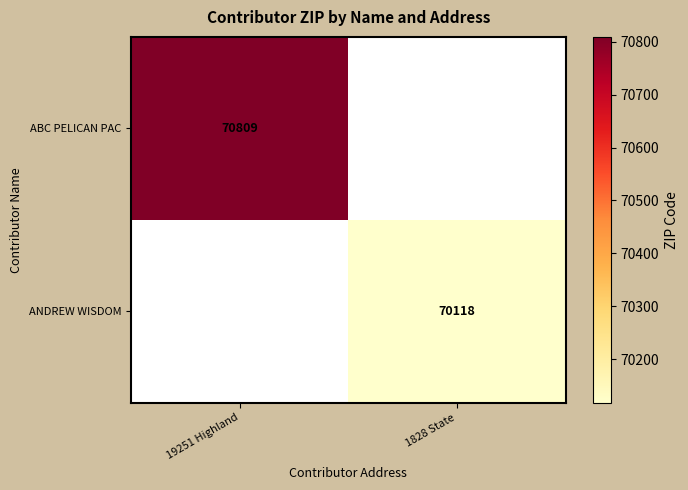

The ABC PELICAN PAC series shows 49227 at 19251 Highland. True or false?

False